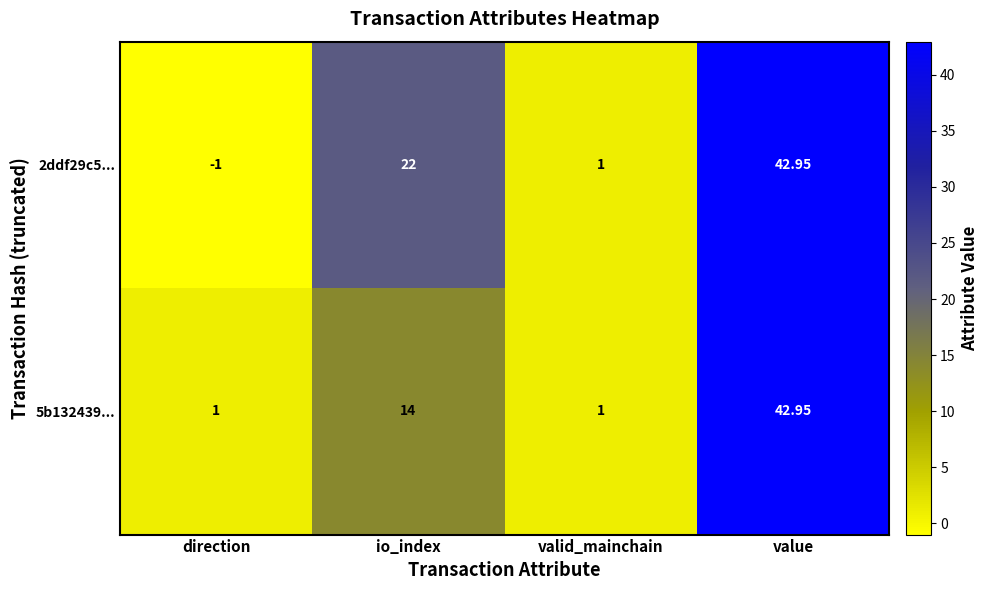

At which label does 2ddf29c5... reach its peak?

value